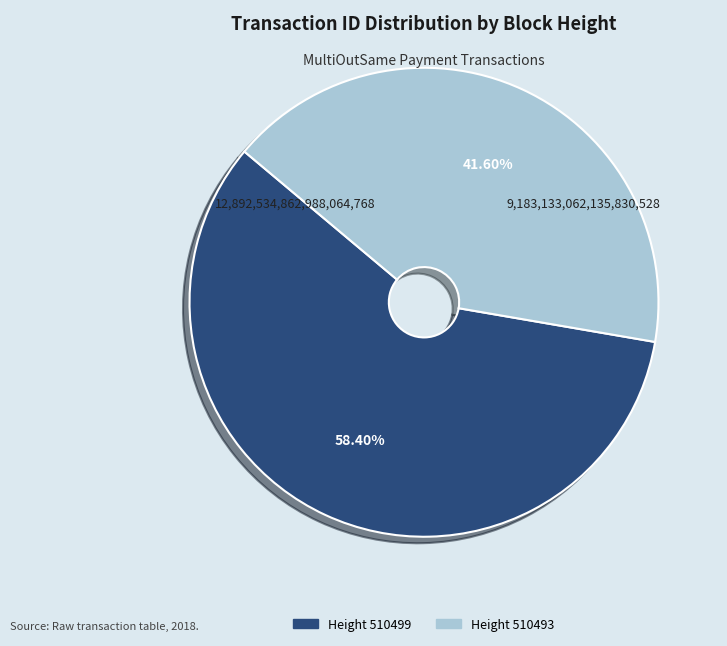

To the nearest percent, what is the average slice percentage?

50%